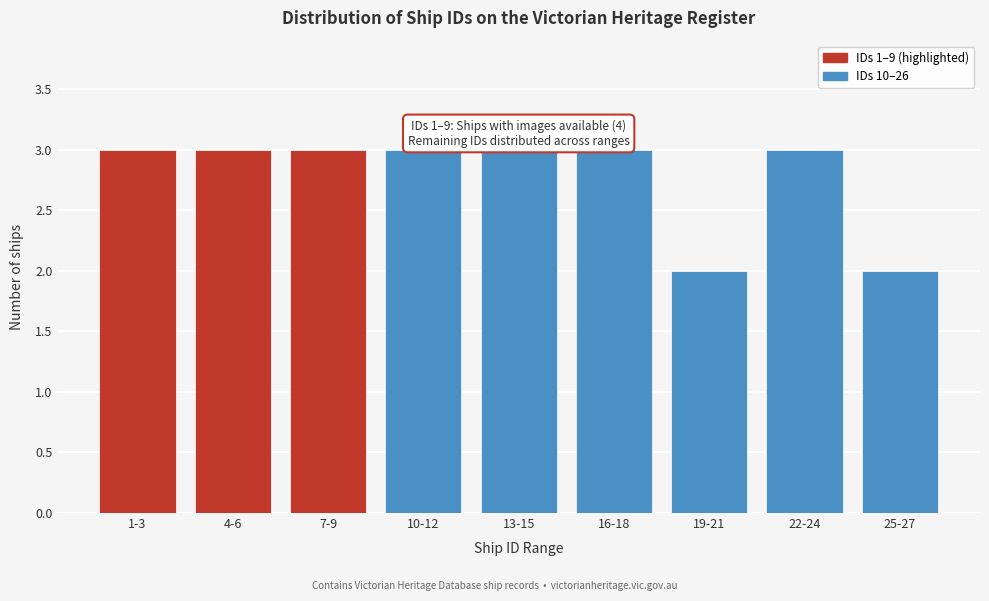

Reading left to right, extract all data points from this chart.

3	3	3	3	3	3	2	3	2